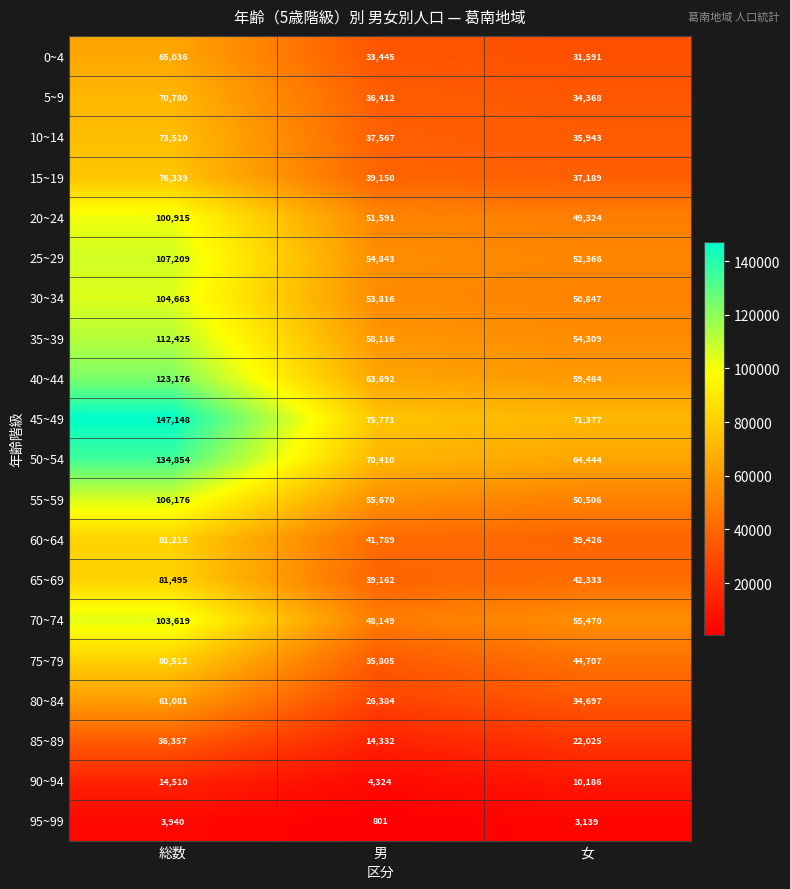

At which category is the sum across all series the highest?

総数